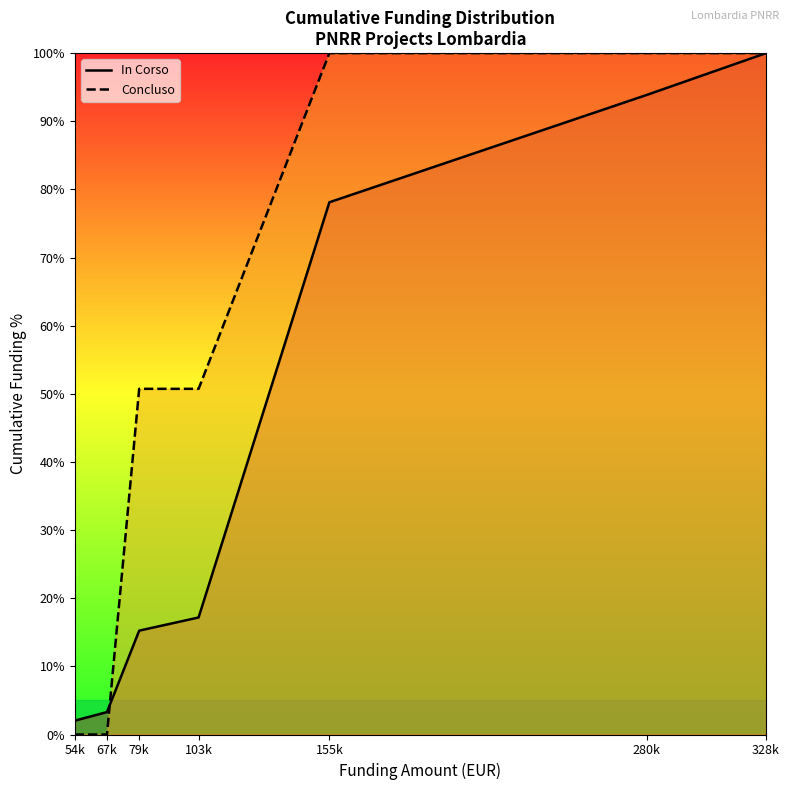

At which label is Concluso (line) closest to 50?

79k